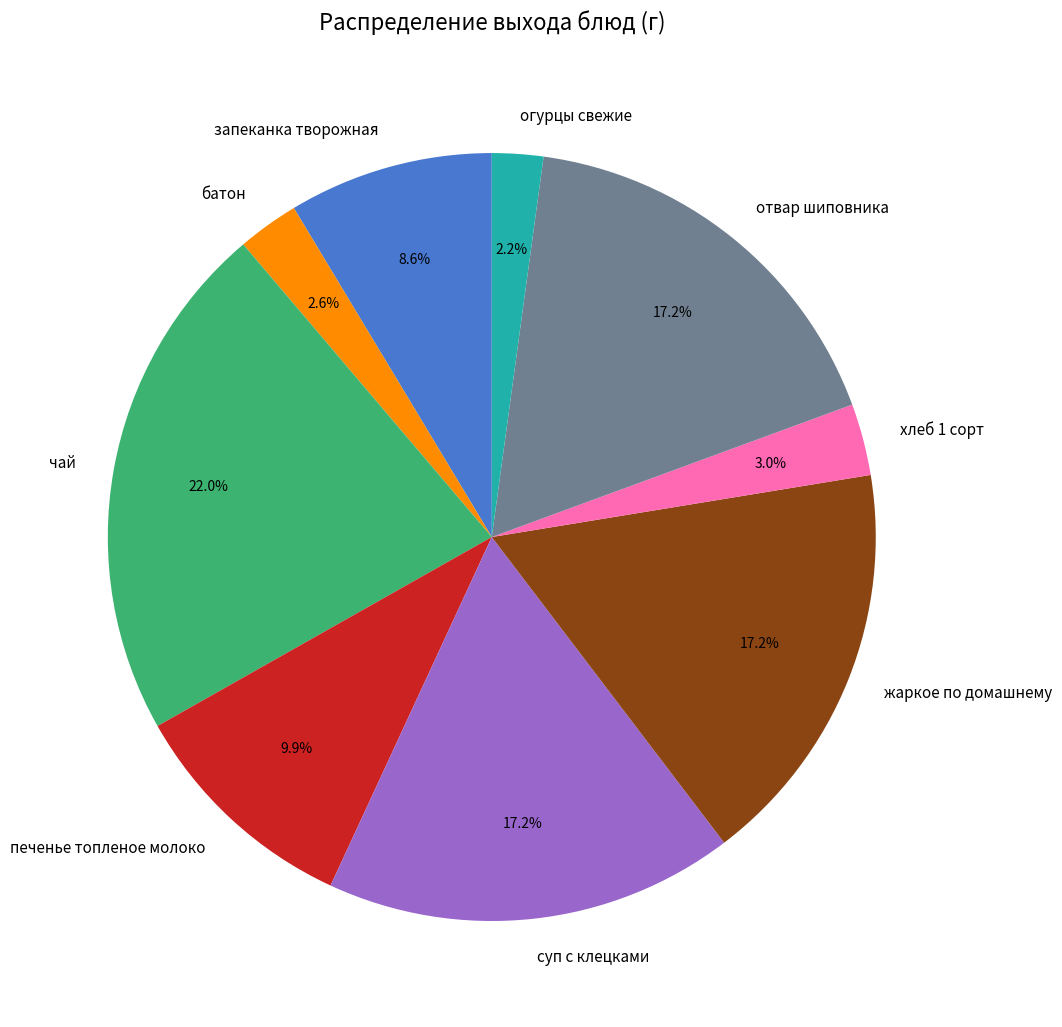

To the nearest percent, what is the difference between the largest and smallest slice percentages?

20%